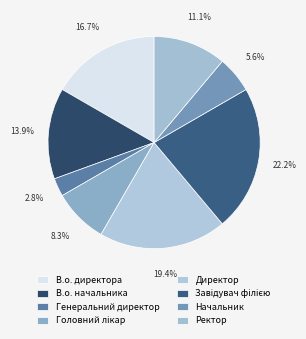

Between В.о. начальника and Головний лікар, which is larger?

В.о. начальника